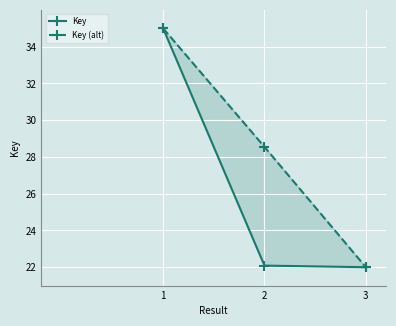

Which series has the largest total across all categories?

Key (alt)